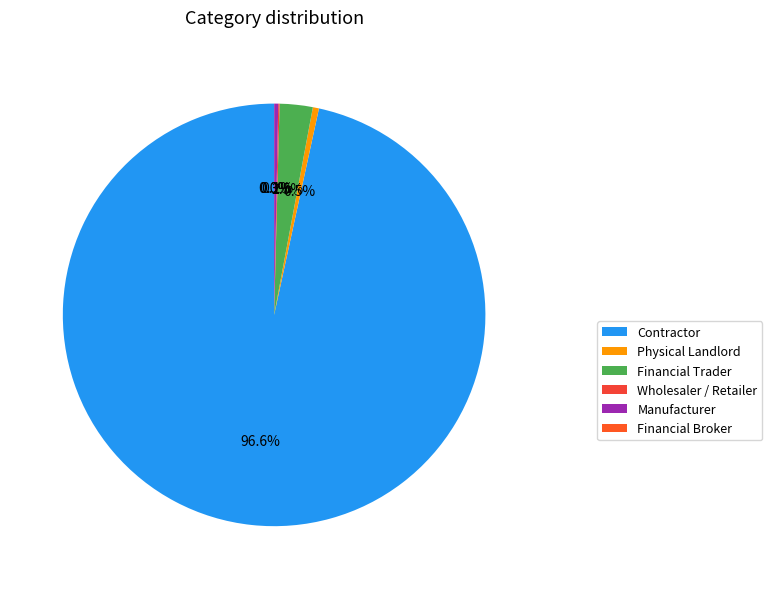

To the nearest percent, what percentage of the pie is Physical Landlord?

1%